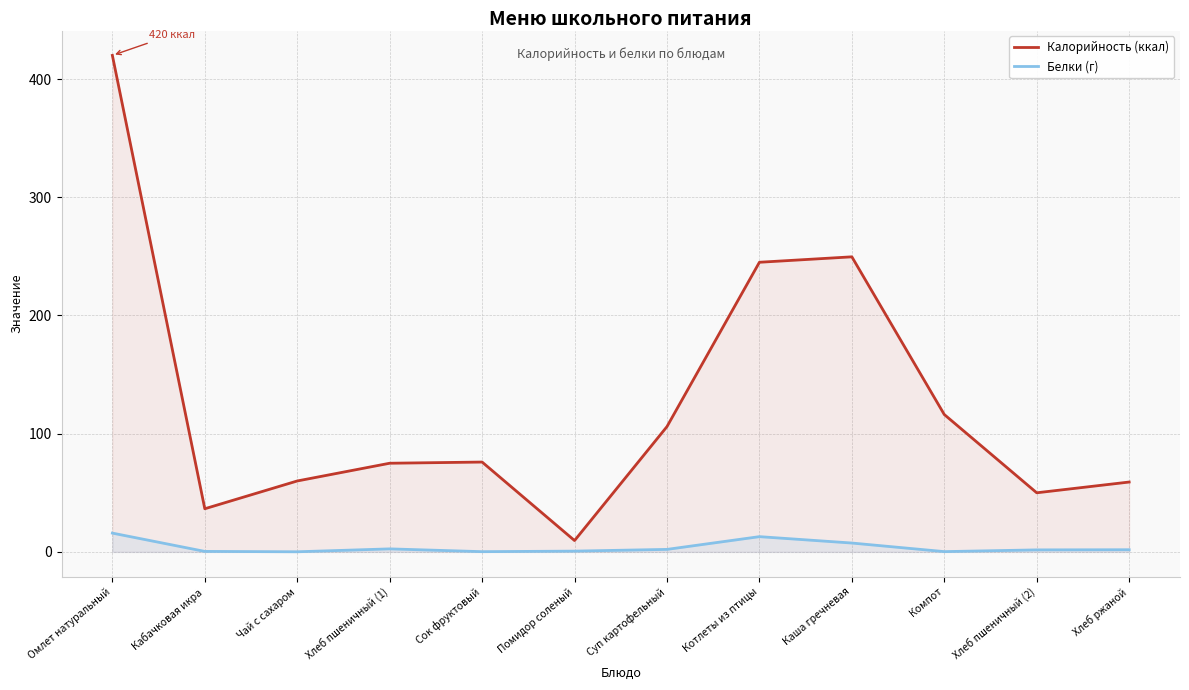

What is the spread (max minus min) of values at Каша гречневая?

242.1